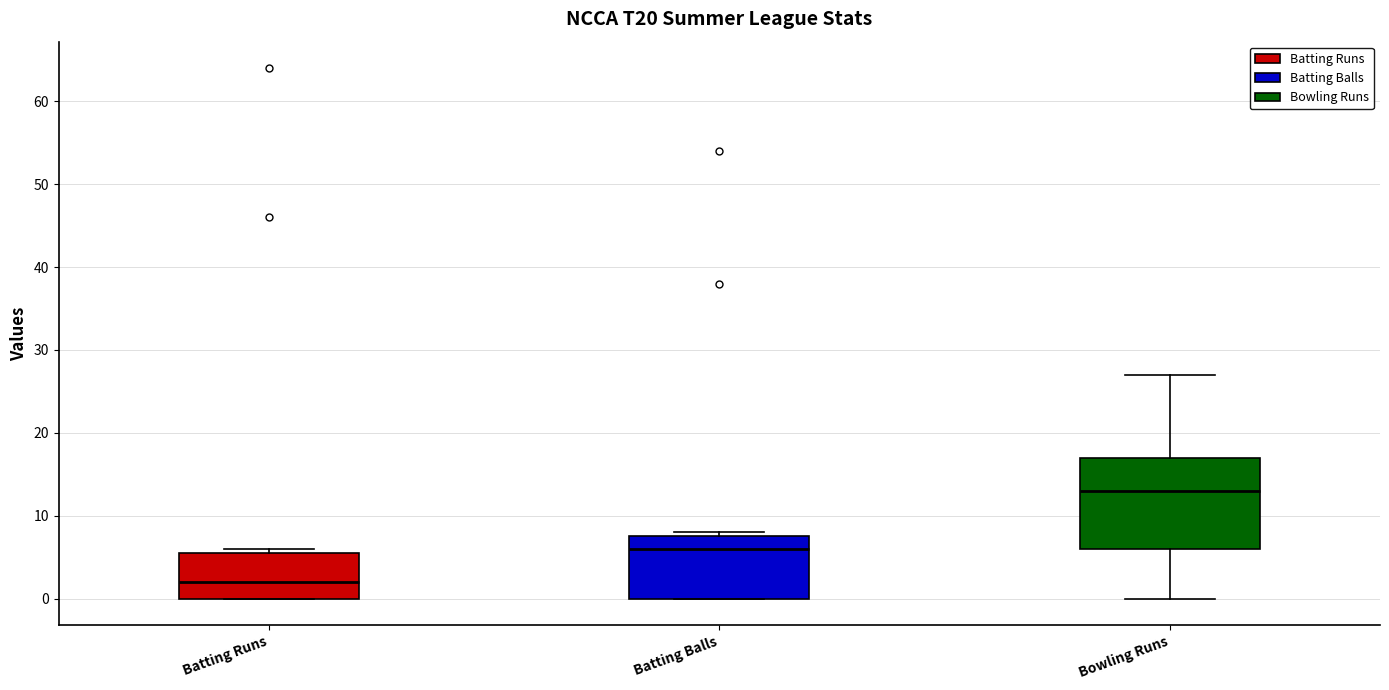

Reading left to right, read every box against the y-axis: the position of its median line, the range the box covers, and the ends of its whiskers. The values are not printed on the chart, so give them approximately, as read against the axis.

Batting Runs: median 2, box 0 to 6, whiskers 0 to 6 (just above the box's upper edge)
Batting Balls: median 6, box 0 to 8, whiskers 0 to 8 (just above the box's upper edge)
Bowling Runs: median 13, box 6 to 17, whiskers 0 to 27